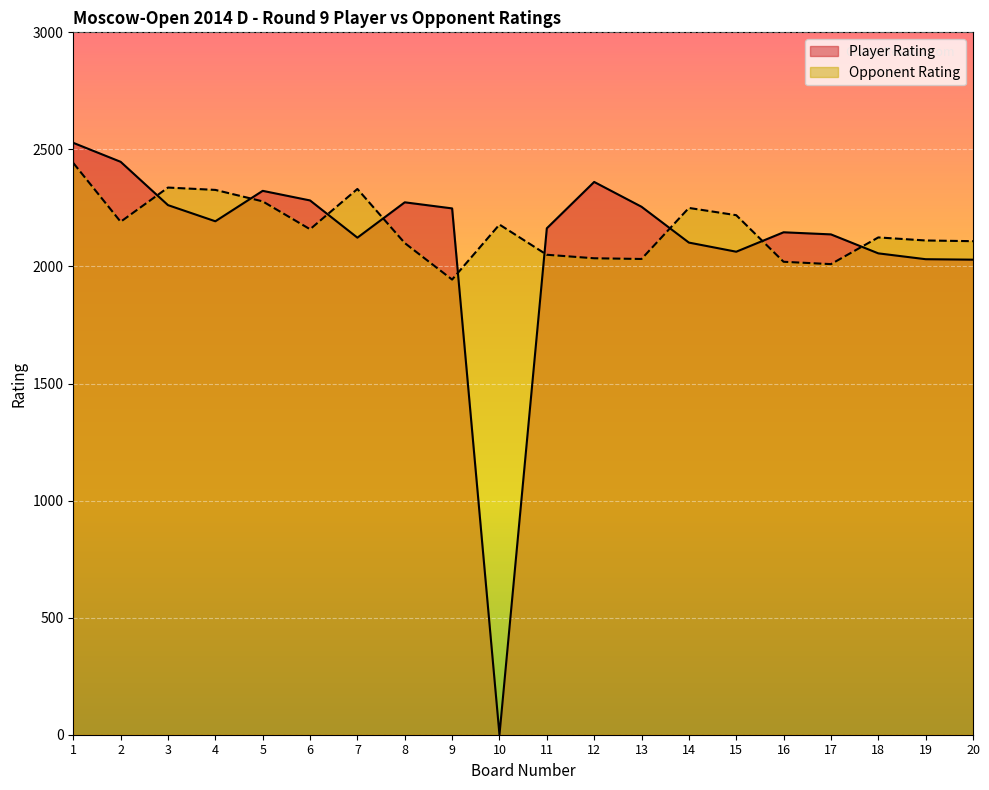

The Player Rating series shows 837 at 9. True or false?

False